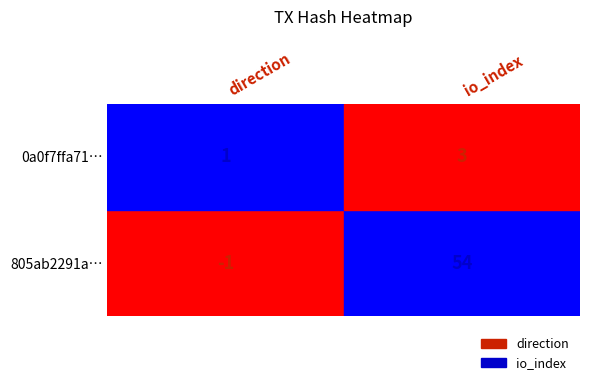

How many 805ab2291ac95fa2d53d1c5ee8bd5e7e4d2b7ed values are between -1 and 54?

2